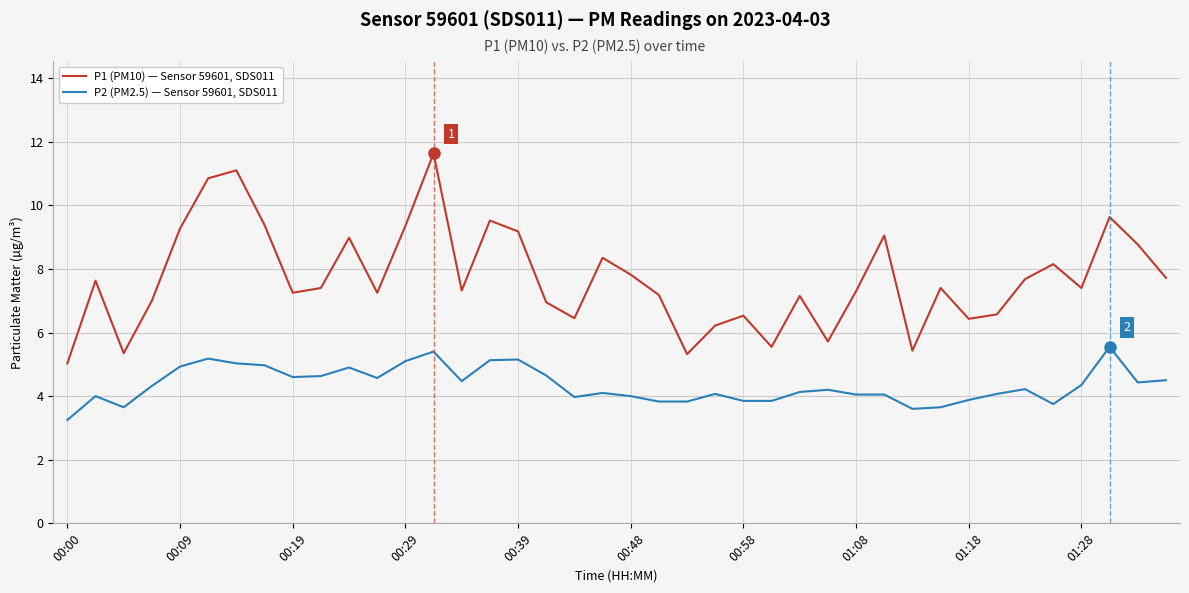

True or false: P1 (PM10) — Sensor 59601, SDS011 has more than 1 interior local peaks.

True